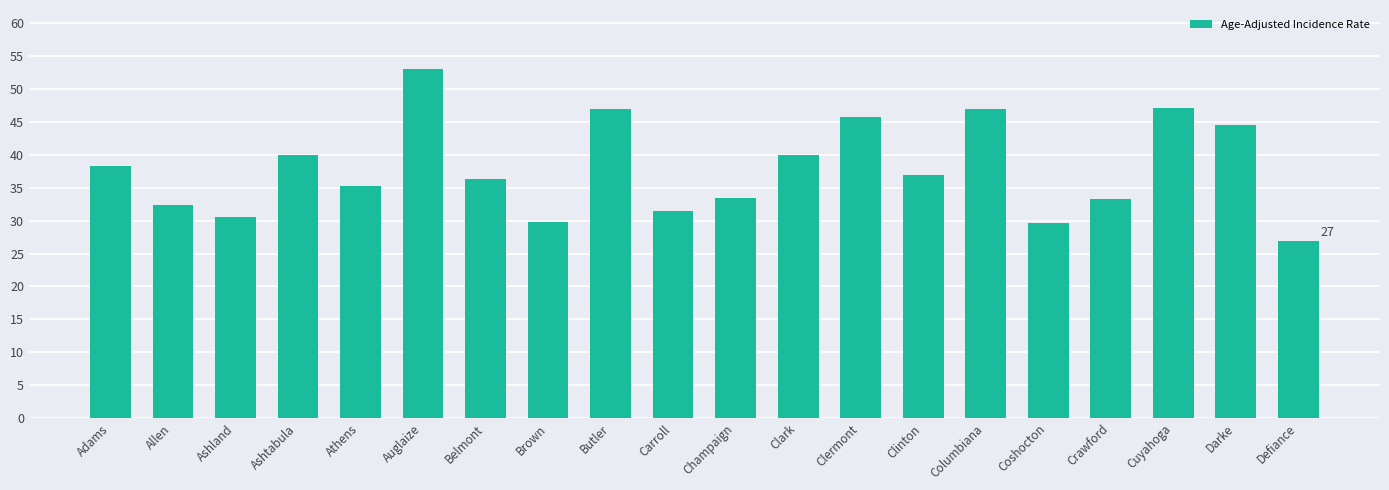

What is the change in value from Crawford to Defiance?

-6.4